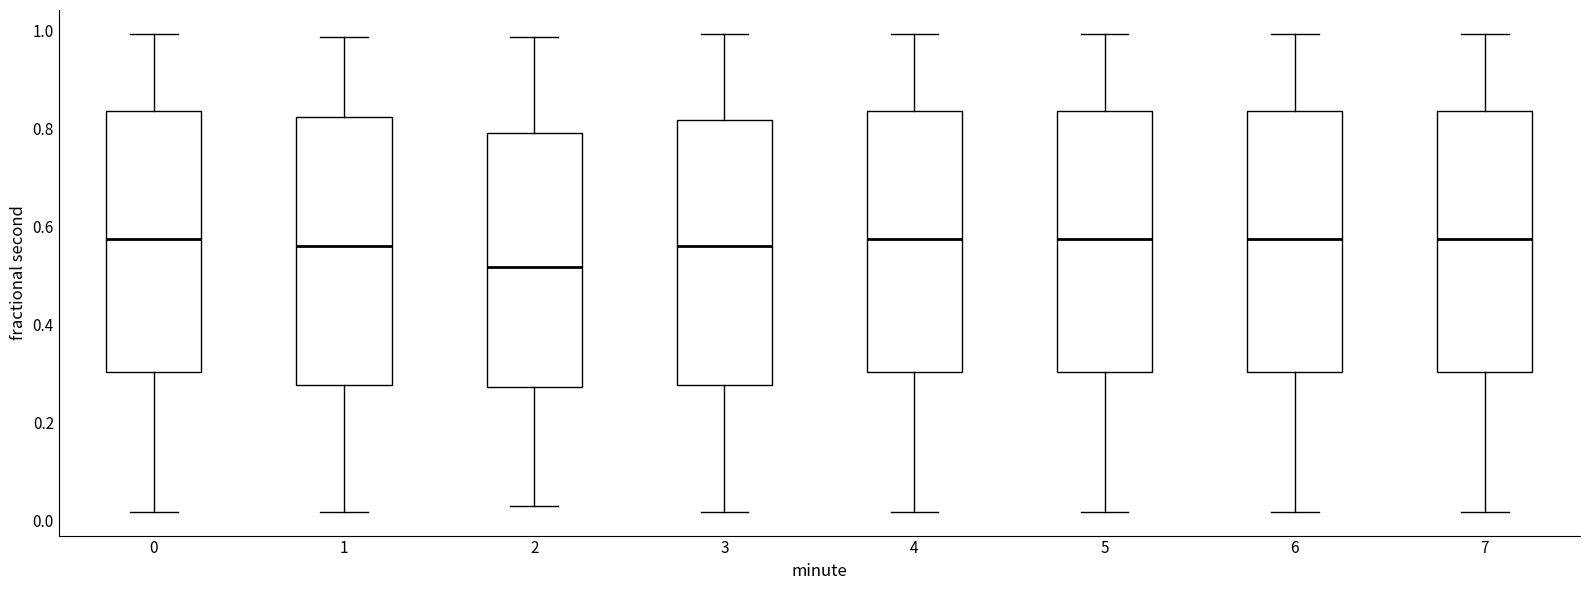

Reading left to right, read every box against the y-axis: the position of its median line, the range the box covers, and the ends of its whiskers. The values are not printed on the chart, so give them approximately, as read against the axis.

0: median 0.58, box 0.30 to 0.84, whiskers 0.02 to 1.00
1: median 0.56, box 0.28 to 0.82, whiskers 0.02 to 0.98
2: median 0.52, box 0.28 to 0.80, whiskers 0.02 to 0.98
3: median 0.56, box 0.28 to 0.82, whiskers 0.02 to 1.00
4: median 0.58, box 0.30 to 0.84, whiskers 0.02 to 1.00
5: median 0.58, box 0.30 to 0.84, whiskers 0.02 to 1.00
6: median 0.58, box 0.30 to 0.84, whiskers 0.02 to 1.00
7: median 0.58, box 0.30 to 0.84, whiskers 0.02 to 1.00